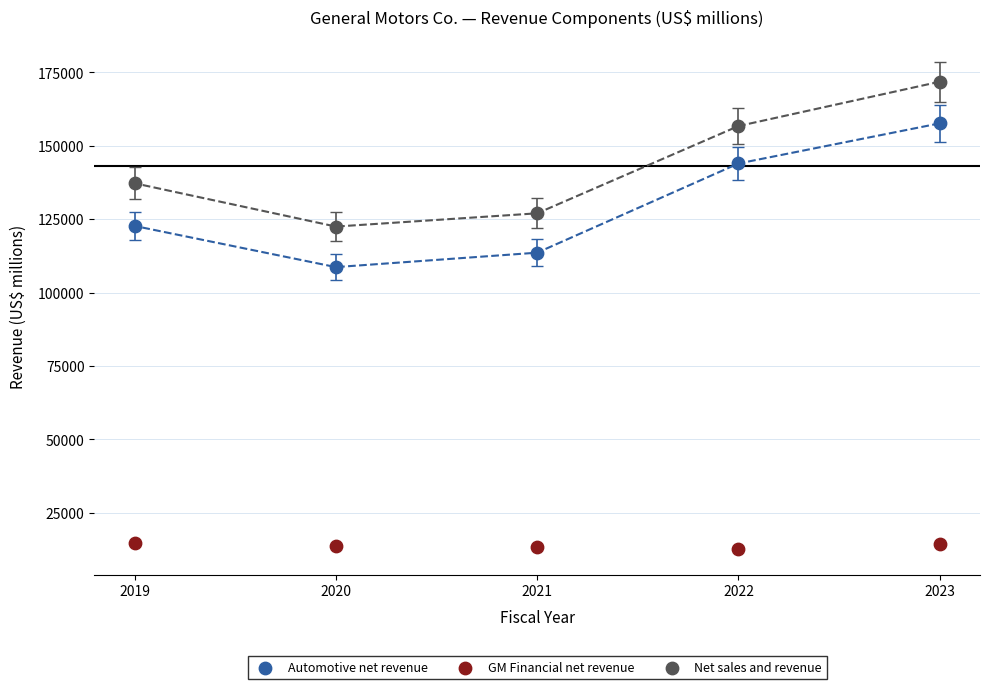

Which series contains the highest Y value?

Net sales and revenue